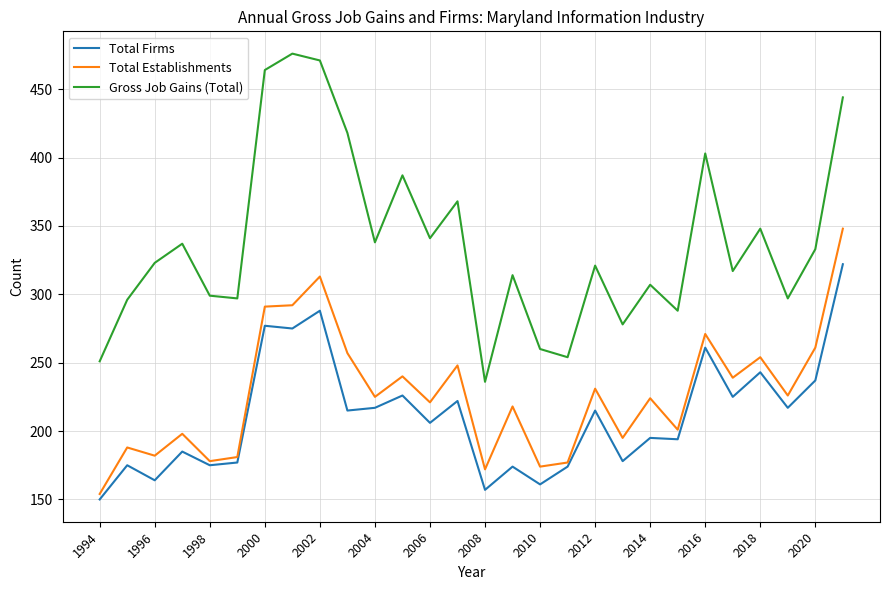

True or false: Gross Job Gains (Total) and Total Firms cross at least once.

False